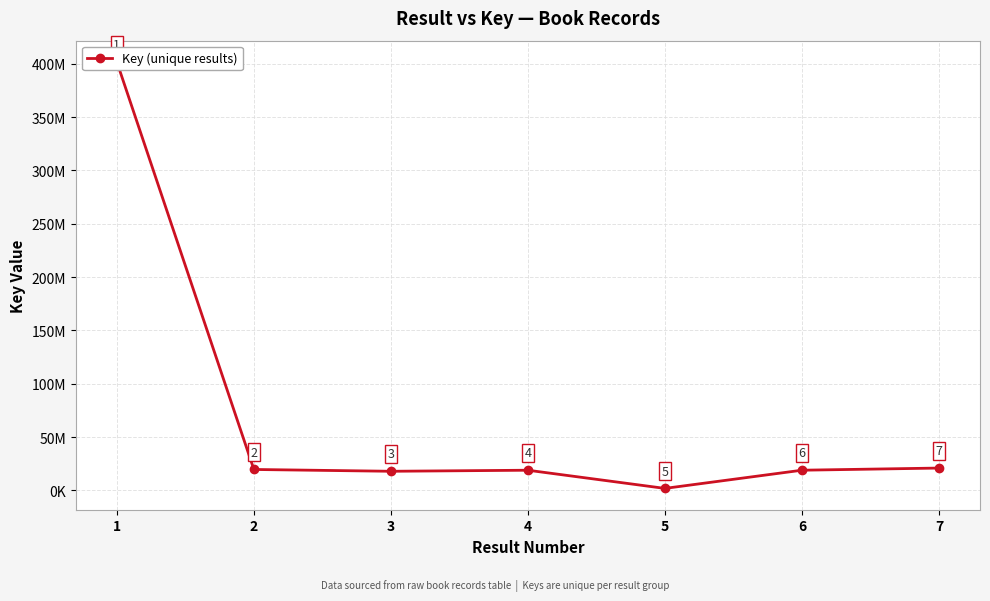

What is the sum of all values?

499578522